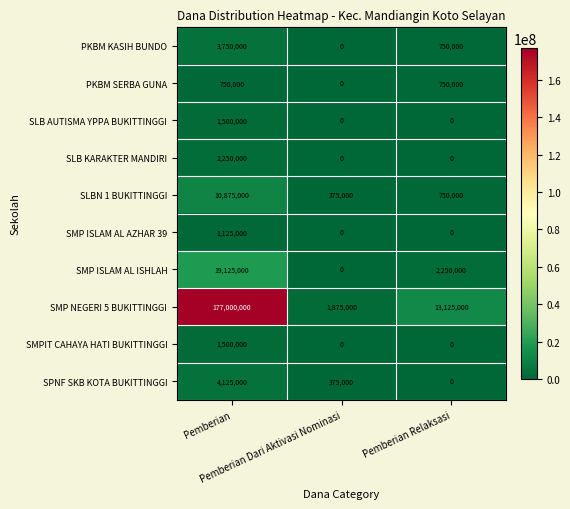

What is the difference between the maximum and minimum values in the SLB KARAKTER MANDIRI series?

2250000